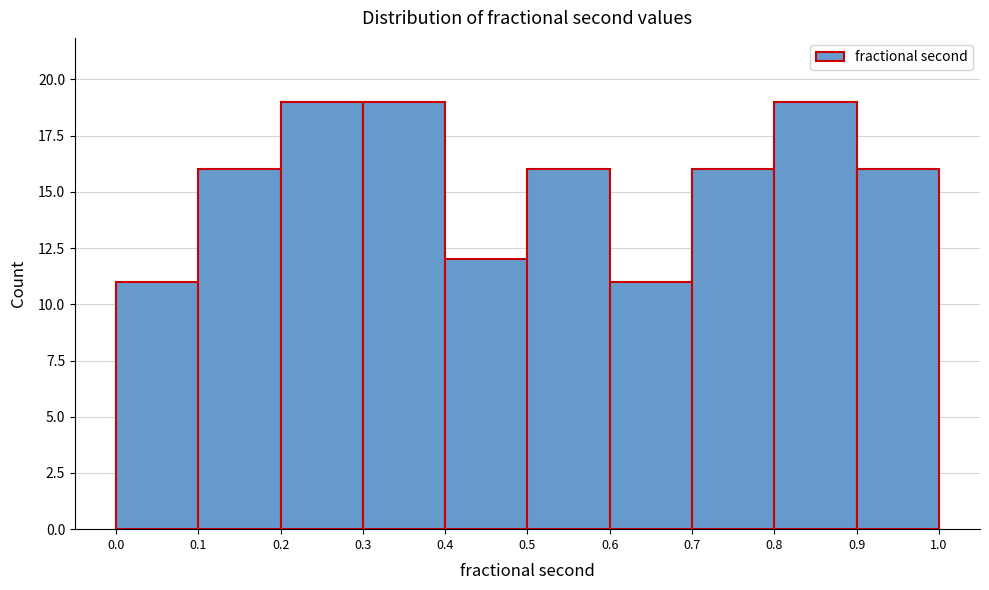

Reading left to right, transcribe this chart: for each bar, give the range it covers on the x-axis and its height. The values are not printed on the chart, so give them approximately, as read against the axis.

0.0 to 0.1: 11
0.1 to 0.2: 16
0.2 to 0.3: 19
0.3 to 0.4: 19
0.4 to 0.5: 12
0.5 to 0.6: 16
0.6 to 0.7: 11
0.7 to 0.8: 16
0.8 to 0.9: 19
0.9 to 1.0: 16